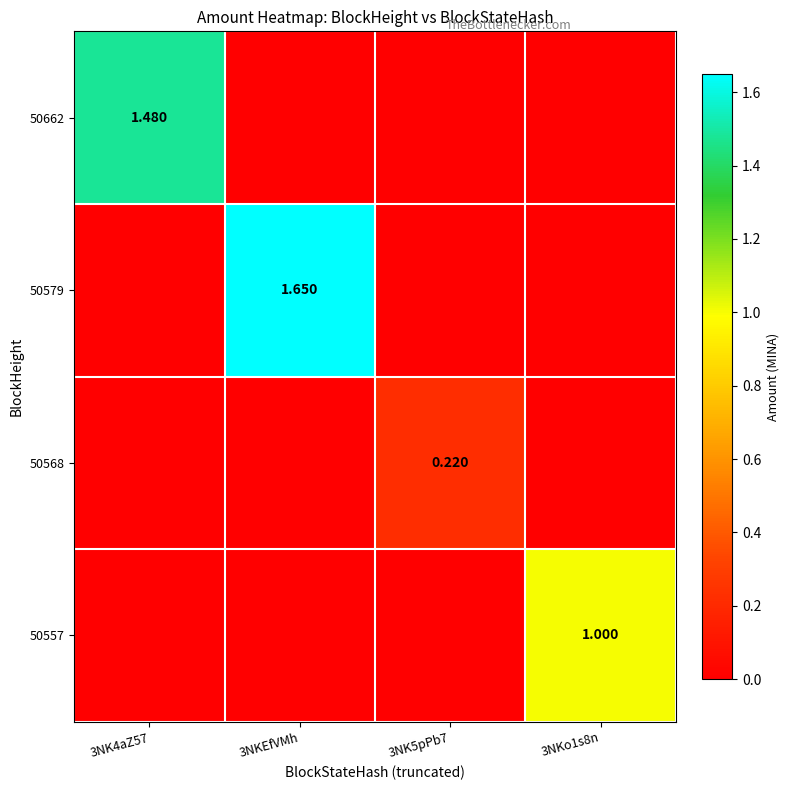

Count the 50579 values in the range 0 to 1.

3